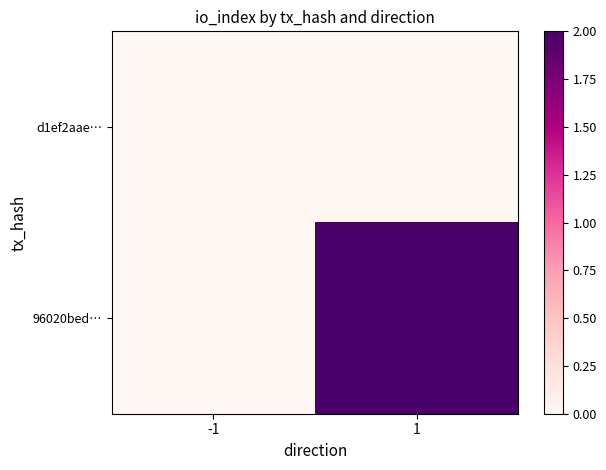

At how many categories does at least one series exceed 1?

1